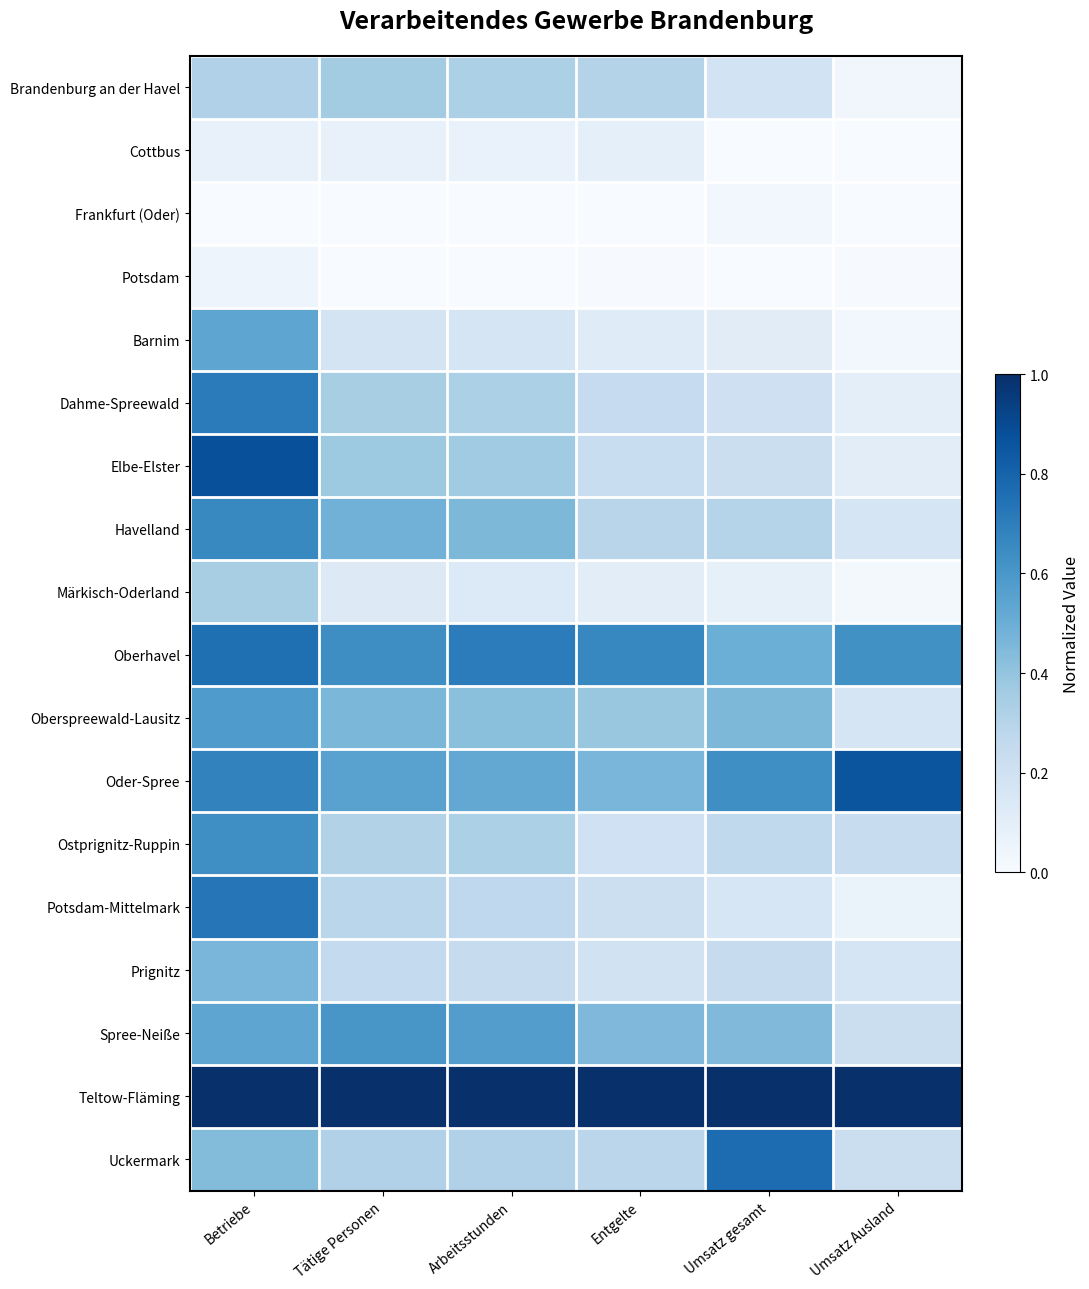

Reading left to right, what are all the values shown in this chart?

Brandenburg an der Havel: Betriebe=0.3	Tätige Personen=0.4	Arbeitsstunden=0.3	Entgelte=0.3	Umsatz gesamt=0.2	Umsatz Ausland=0.0
Cottbus: Betriebe=0.1	Tätige Personen=0.1	Arbeitsstunden=0.1	Entgelte=0.1	Umsatz gesamt=0.0	Umsatz Ausland=0.0
Frankfurt (Oder): Betriebe=0.0	Tätige Personen=0.0	Arbeitsstunden=0.0	Entgelte=0.0	Umsatz gesamt=0.0	Umsatz Ausland=0.0
Potsdam: Betriebe=0.0	Tätige Personen=0.0	Arbeitsstunden=0.0	Entgelte=0.0	Umsatz gesamt=0.0	Umsatz Ausland=0.0
Barnim: Betriebe=0.5	Tätige Personen=0.2	Arbeitsstunden=0.2	Entgelte=0.1	Umsatz gesamt=0.1	Umsatz Ausland=0.0
Dahme-Spreewald: Betriebe=0.7	Tätige Personen=0.3	Arbeitsstunden=0.3	Entgelte=0.2	Umsatz gesamt=0.2	Umsatz Ausland=0.1
Elbe-Elster: Betriebe=0.9	Tätige Personen=0.4	Arbeitsstunden=0.4	Entgelte=0.2	Umsatz gesamt=0.2	Umsatz Ausland=0.1
Havelland: Betriebe=0.7	Tätige Personen=0.5	Arbeitsstunden=0.5	Entgelte=0.3	Umsatz gesamt=0.3	Umsatz Ausland=0.2
Märkisch-Oderland: Betriebe=0.3	Tätige Personen=0.1	Arbeitsstunden=0.1	Entgelte=0.1	Umsatz gesamt=0.1	Umsatz Ausland=0.0
Oberhavel: Betriebe=0.8	Tätige Personen=0.6	Arbeitsstunden=0.7	Entgelte=0.7	Umsatz gesamt=0.5	Umsatz Ausland=0.6
Oberspreewald-Lausitz: Betriebe=0.6	Tätige Personen=0.5	Arbeitsstunden=0.4	Entgelte=0.4	Umsatz gesamt=0.5	Umsatz Ausland=0.2
Oder-Spree: Betriebe=0.7	Tätige Personen=0.6	Arbeitsstunden=0.5	Entgelte=0.5	Umsatz gesamt=0.6	Umsatz Ausland=0.9
Ostprignitz-Ruppin: Betriebe=0.6	Tätige Personen=0.3	Arbeitsstunden=0.3	Entgelte=0.2	Umsatz gesamt=0.3	Umsatz Ausland=0.2
Potsdam-Mittelmark: Betriebe=0.7	Tätige Personen=0.3	Arbeitsstunden=0.3	Entgelte=0.2	Umsatz gesamt=0.2	Umsatz Ausland=0.1
Prignitz: Betriebe=0.5	Tätige Personen=0.3	Arbeitsstunden=0.2	Entgelte=0.2	Umsatz gesamt=0.2	Umsatz Ausland=0.2
Spree-Neiße: Betriebe=0.5	Tätige Personen=0.6	Arbeitsstunden=0.6	Entgelte=0.5	Umsatz gesamt=0.4	Umsatz Ausland=0.2
Teltow-Fläming: Betriebe=1.0	Tätige Personen=1.0	Arbeitsstunden=1.0	Entgelte=1.0	Umsatz gesamt=1.0	Umsatz Ausland=1.0
Uckermark: Betriebe=0.4	Tätige Personen=0.3	Arbeitsstunden=0.3	Entgelte=0.3	Umsatz gesamt=0.8	Umsatz Ausland=0.2